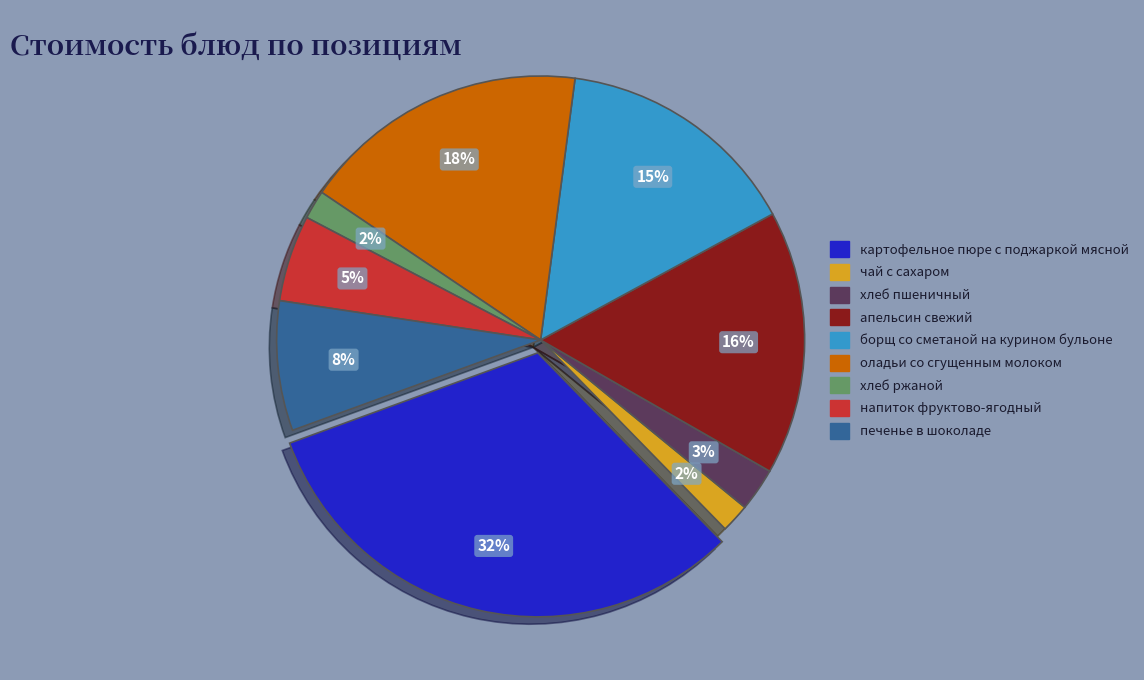

Combined, what portion of the pie is апельсин свежий and картофельное пюре с поджаркой мясной?

48.0%